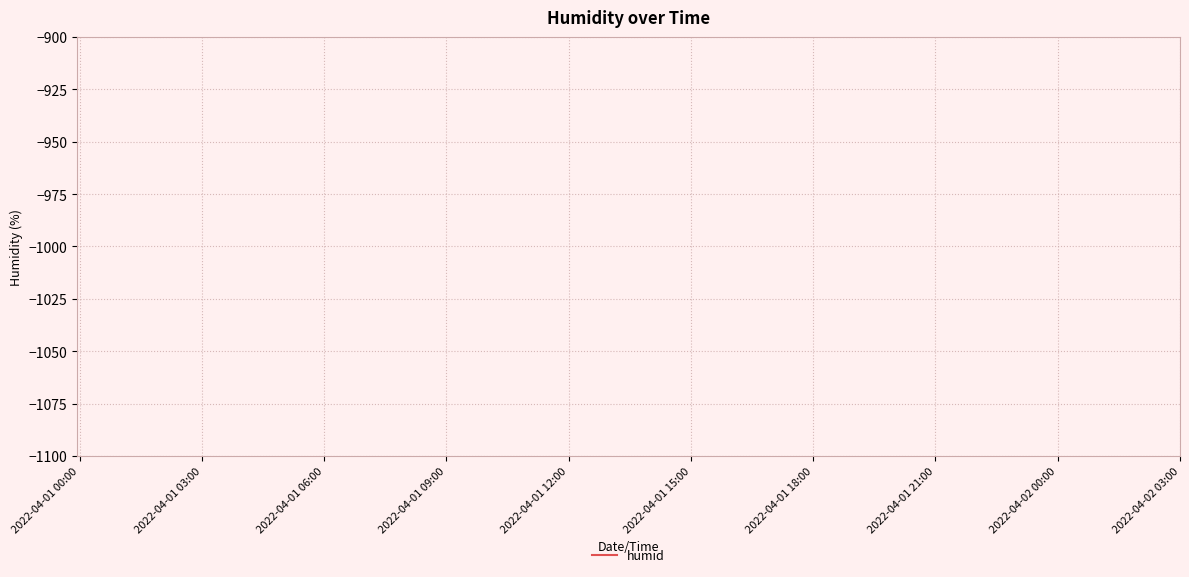

Is this an area chart (filled region under the line)?

No